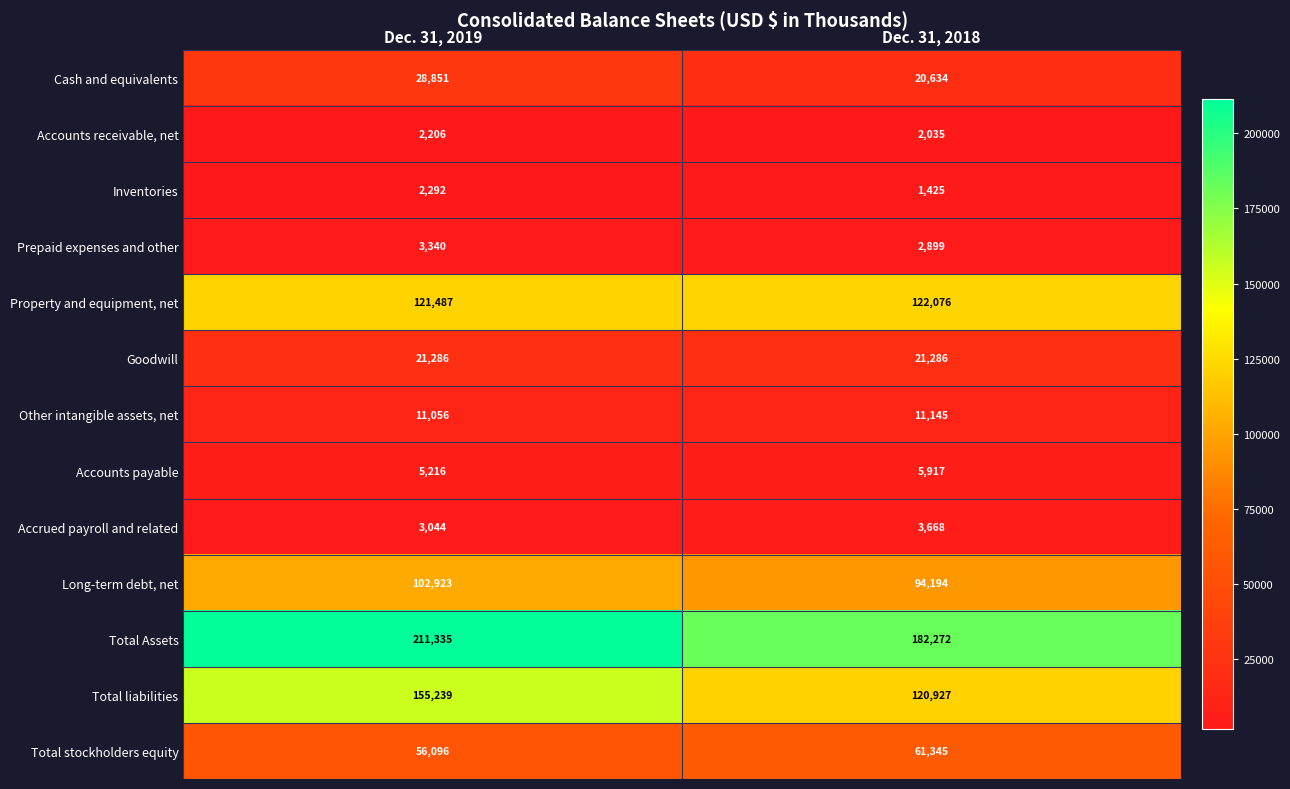

What is the minimum value shown in the chart?

1425